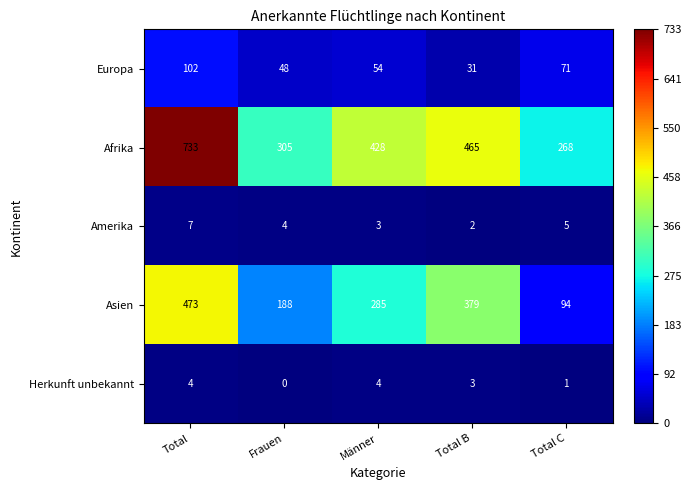

Where does the Herkunft unbekannt series first go above 3?

Total